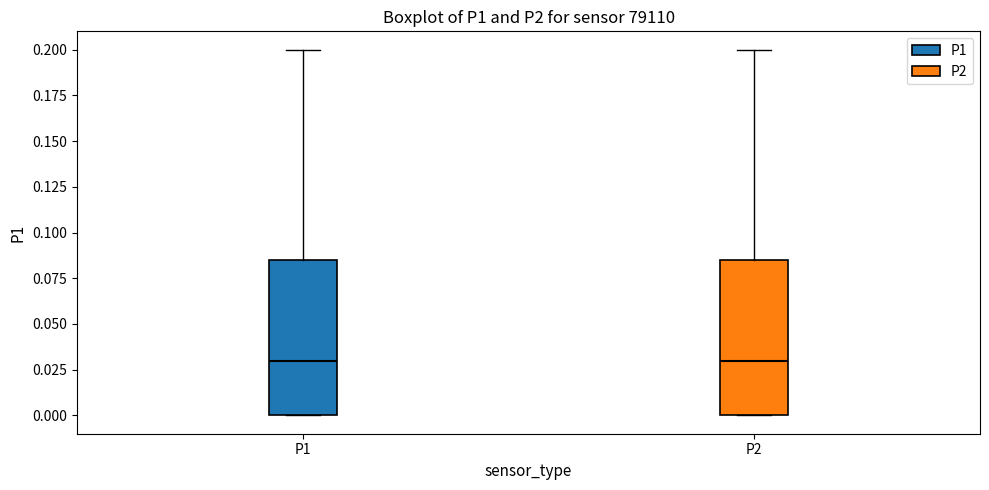

Reading left to right, transcribe this box plot: for each box, give where its median line is, the range the box spans, and where its two whiskers end, as read against the y-axis. The values are not printed on the chart, so give them approximately, as read against the axis.

P1: median 0.030, box 0.000 to 0.085, whiskers 0.000 to 0.200
P2: median 0.030, box 0.000 to 0.085, whiskers 0.000 to 0.200